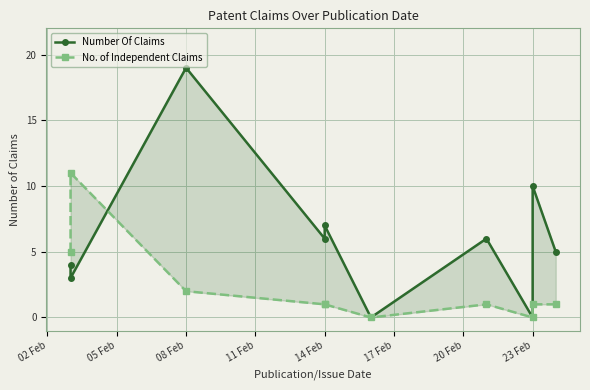

True or false: Number Of Claims and No. of Independent Claims cross at least once.

True